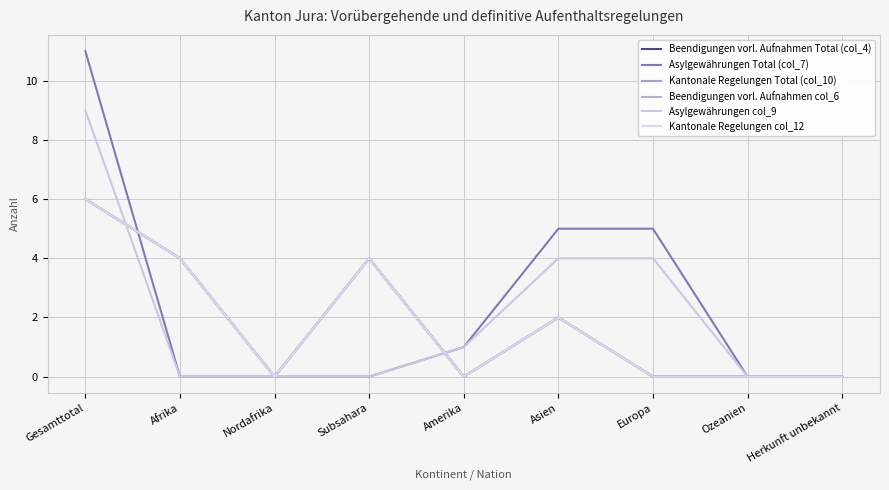

What is the sum of the Beendigungen vorl. Aufnahmen col_6 values at Herkunft unbekannt and Afrika?

4